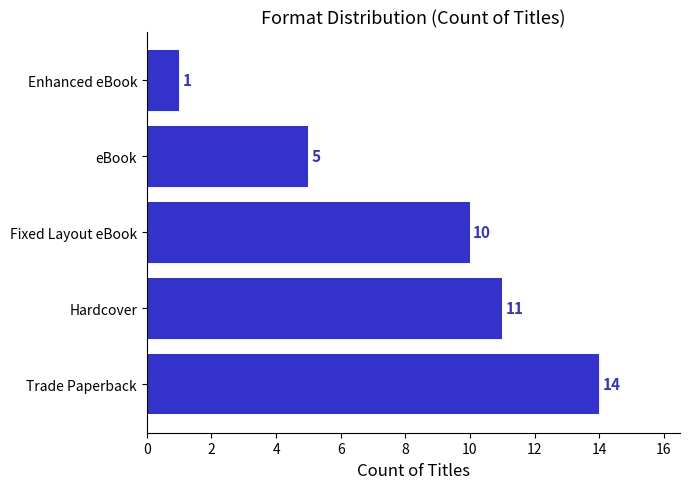

What is the average value?

8